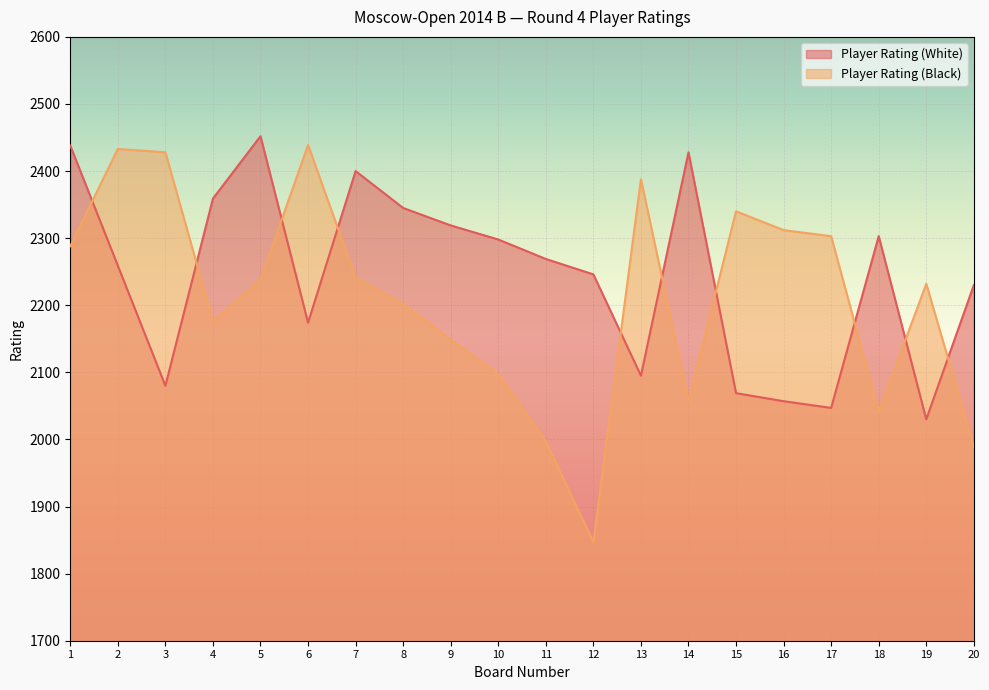

True or false: Player Rating (White) and Player Rating (Black) intersect in this chart.

True